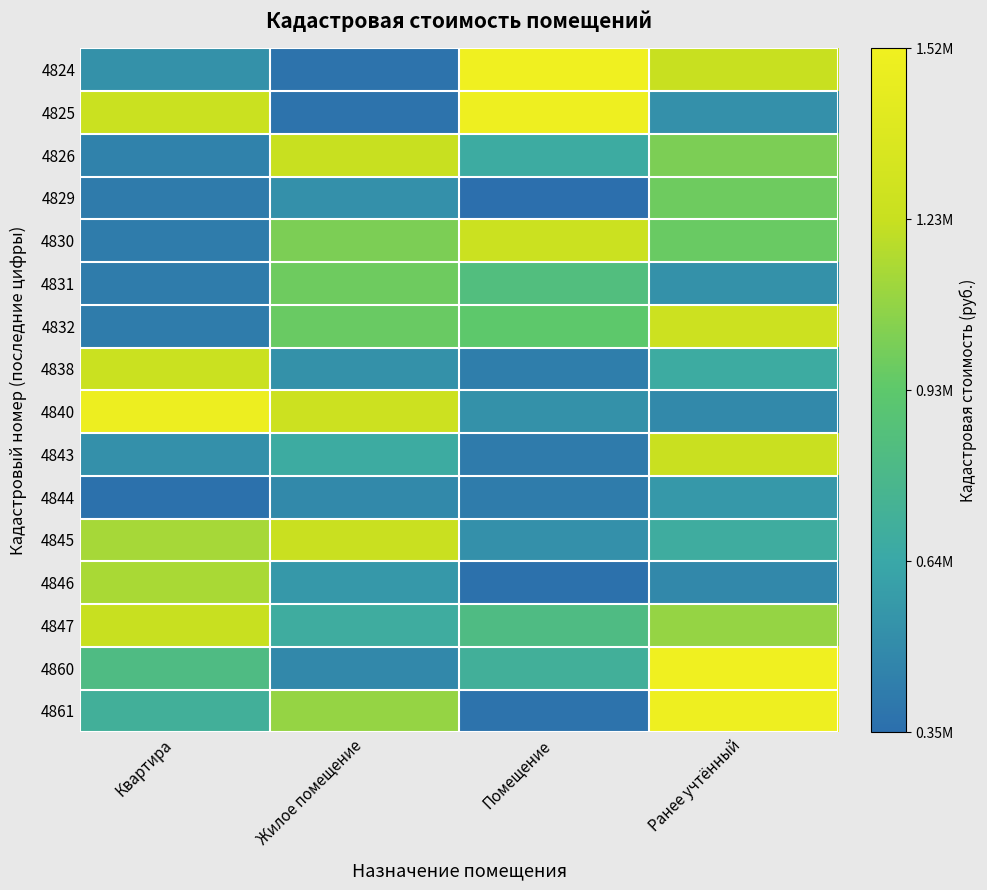

How many series are shown in this chart?

16